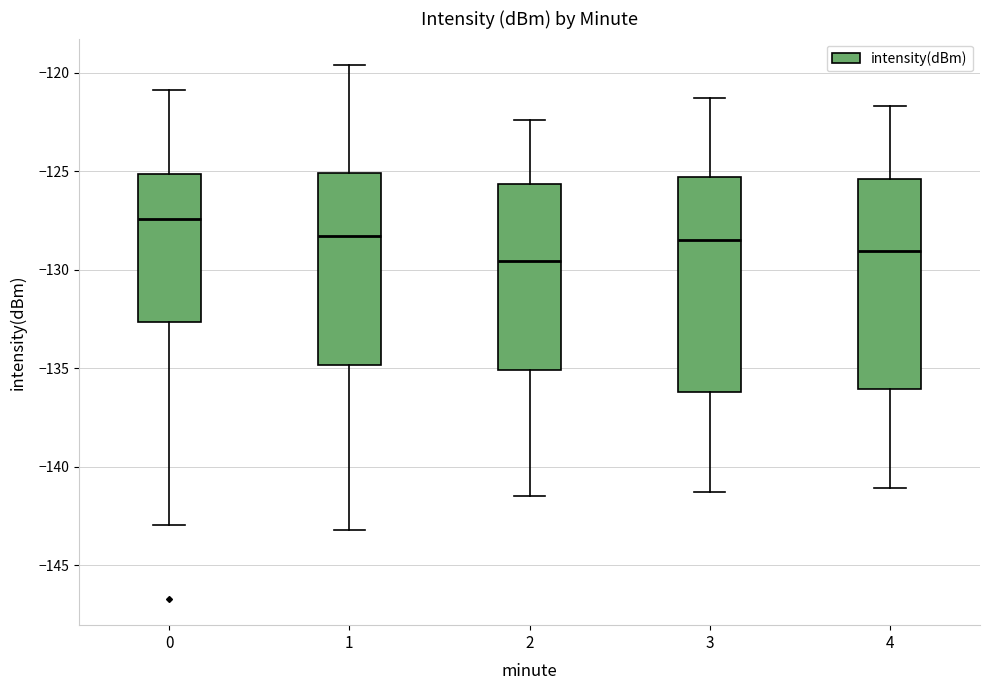

Where is the lower edge of the box at x = 0 on the y-axis? The values are not printed on the chart, so give them approximately, as read against the axis.

-132.5